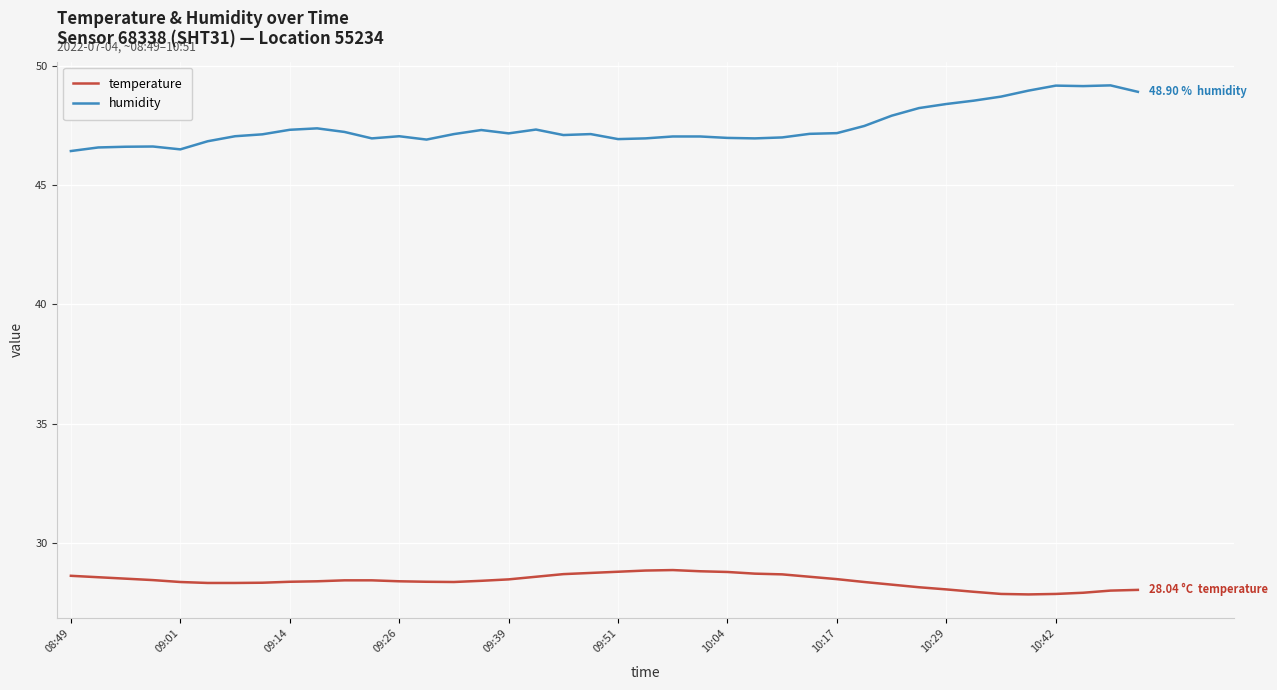

True or false: temperature and humidity cross at least once.

False